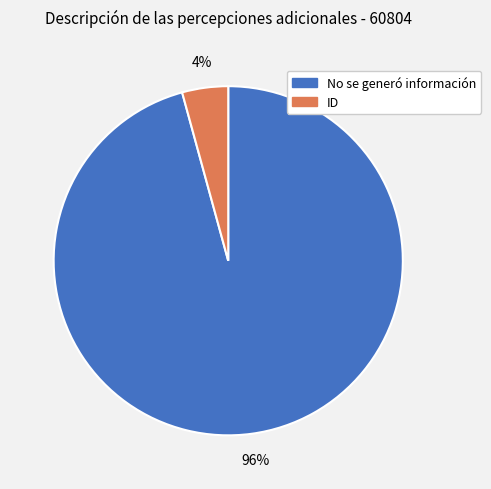

What percentage is the No se generó información slice, to the nearest percent?

96%